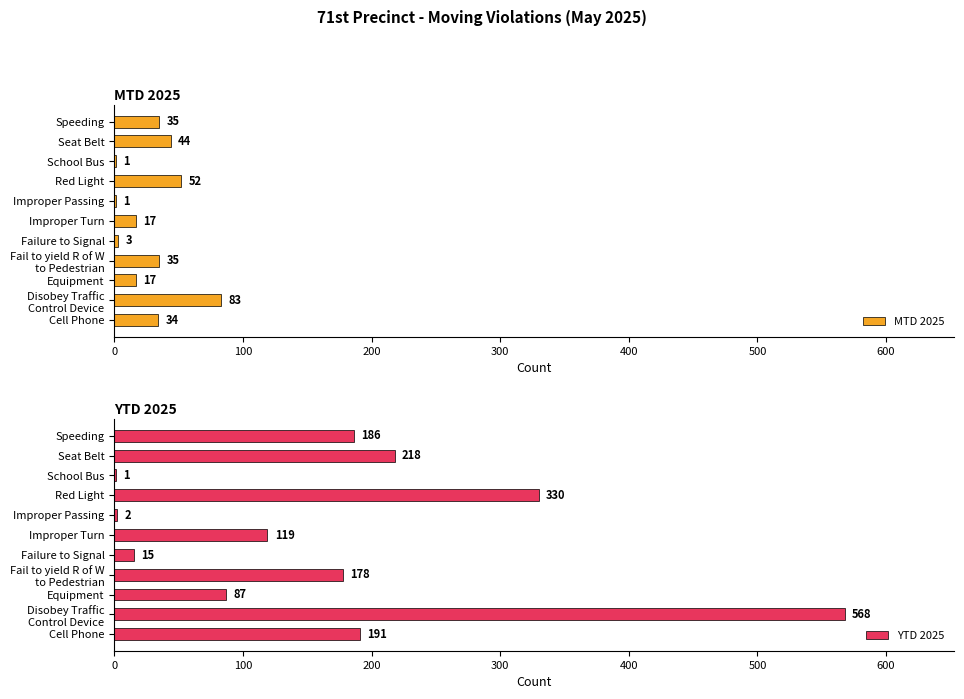

At which label is MTD 2025 closest to 42?

Seat Belt